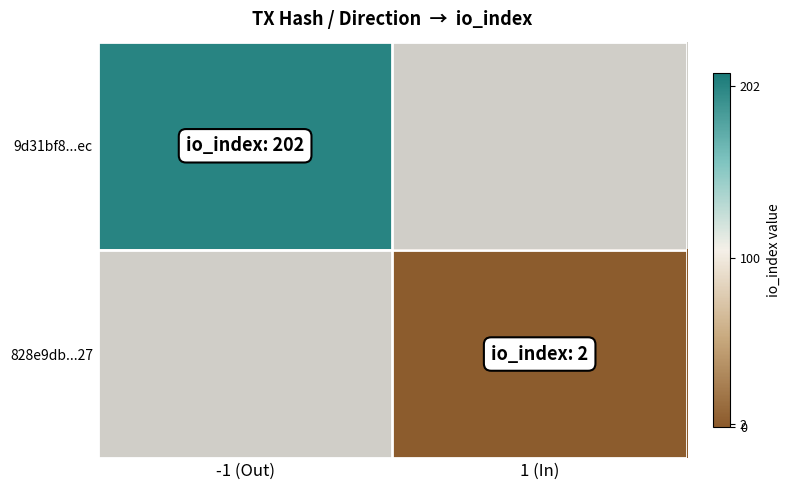

How many series are shown in this chart?

2